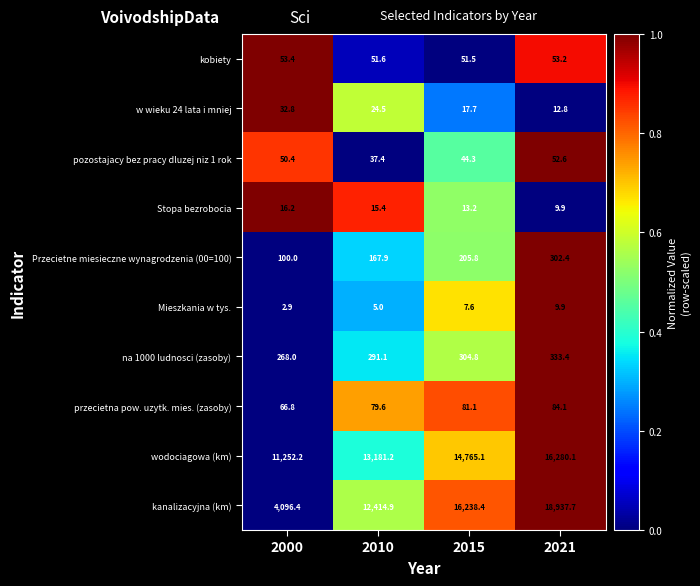

The Stopa bezrobocia series shows 20.8 at 2015. True or false?

False